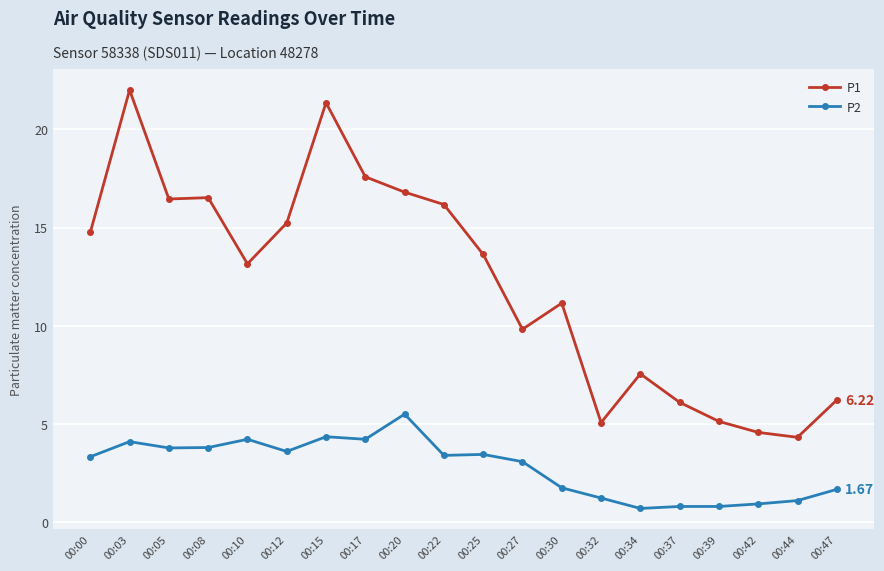

Does the chart have visible grid lines?

Yes